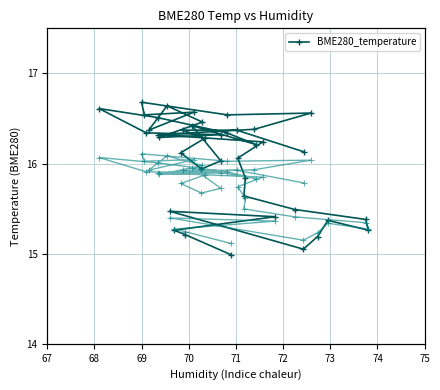

At which label does BME280_temperature reach its peak?

69